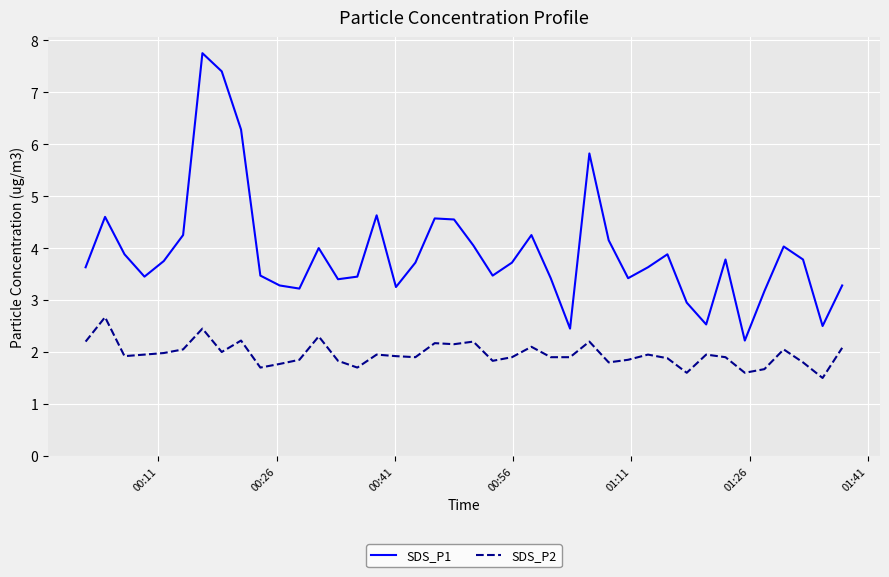

Which series has the largest total across all categories?

SDS_P1